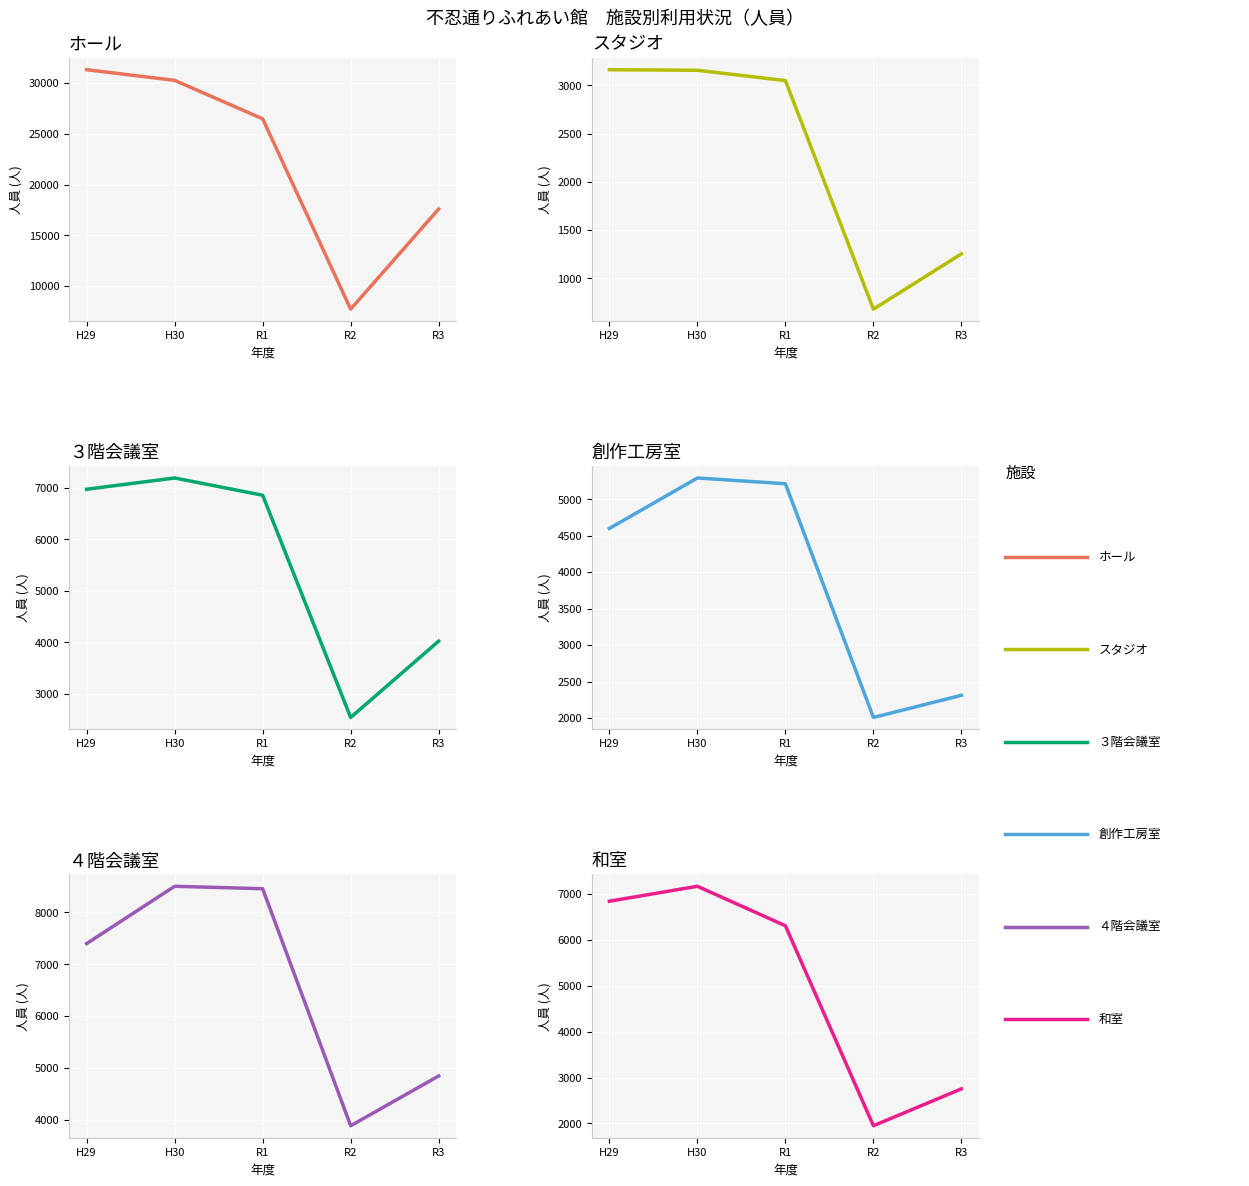

Which series has the largest range (max minus min)?

ホール(人員)